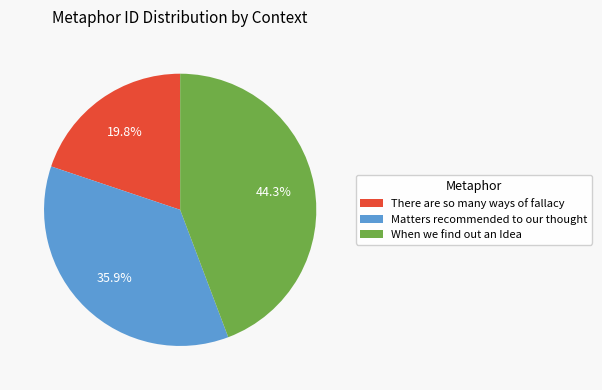

Which category has the biggest portion of the pie?

When we find out an Idea